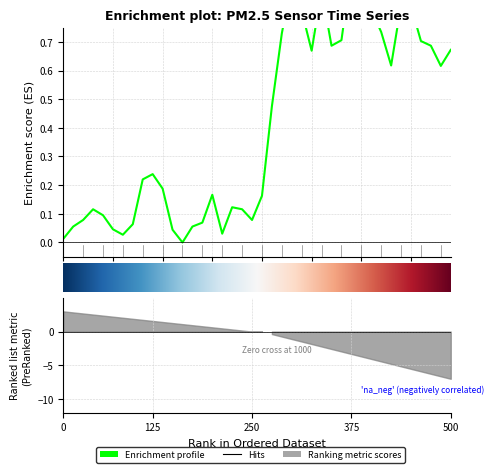

Does the chart display data point markers on the line(s)?

No